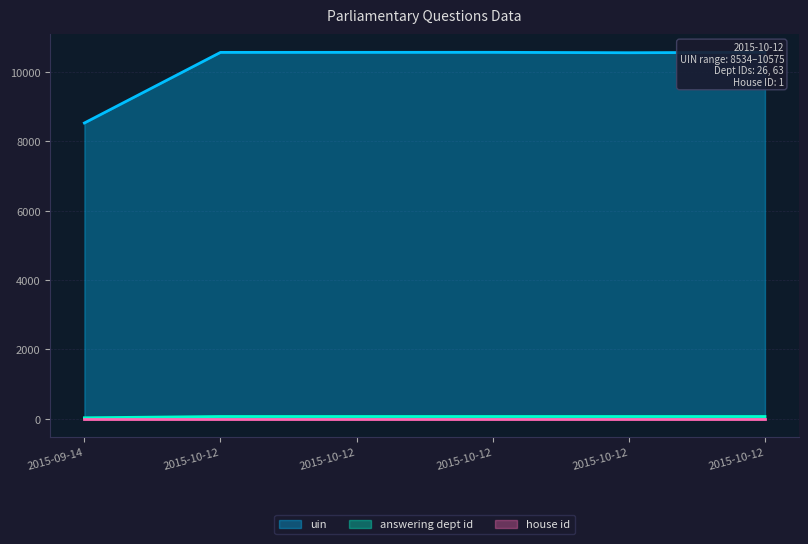

True or false: uin has a value of 8534 at 2015-09-14.

True